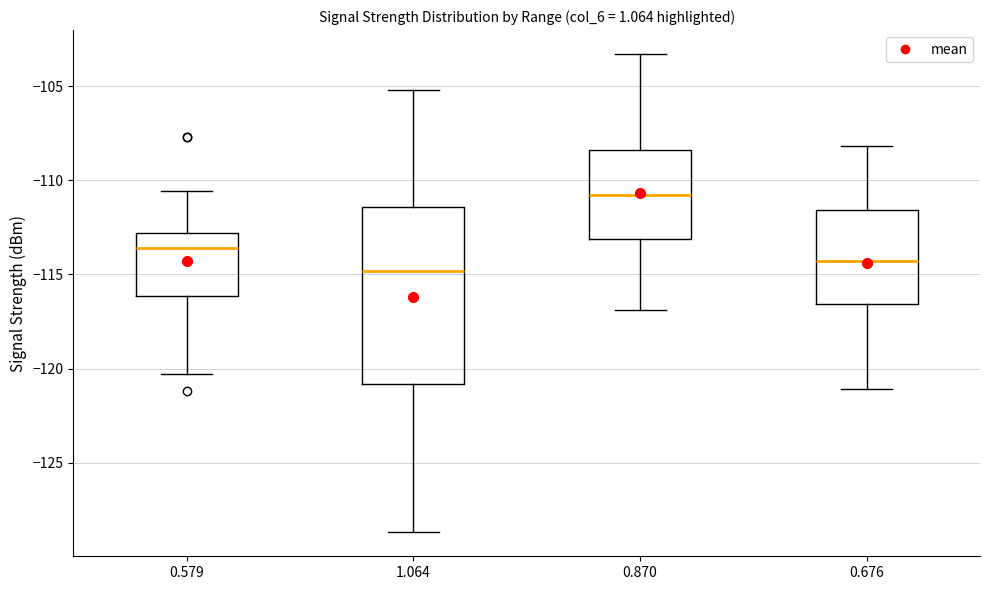

Reading left to right, transcribe this box plot: for each box, give where its median line is, the range the box spans, and where its two whiskers end, as read against the y-axis. The values are not printed on the chart, so give them approximately, as read against the axis.

0.579: median -113.5, box -116.0 to -113.0, whiskers -120.5 to -110.5
1.064: median -115.0, box -121.0 to -111.5, whiskers -128.5 to -105.0
0.870: median -111.0, box -113.0 to -108.5, whiskers -117.0 to -103.5
0.676: median -114.5, box -116.5 to -111.5, whiskers -121.0 to -108.0